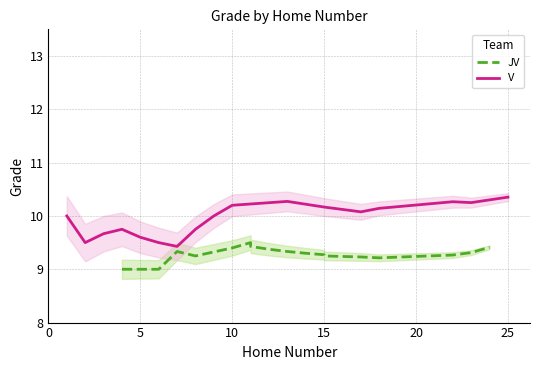

True or false: JV and V intersect in this chart.

False